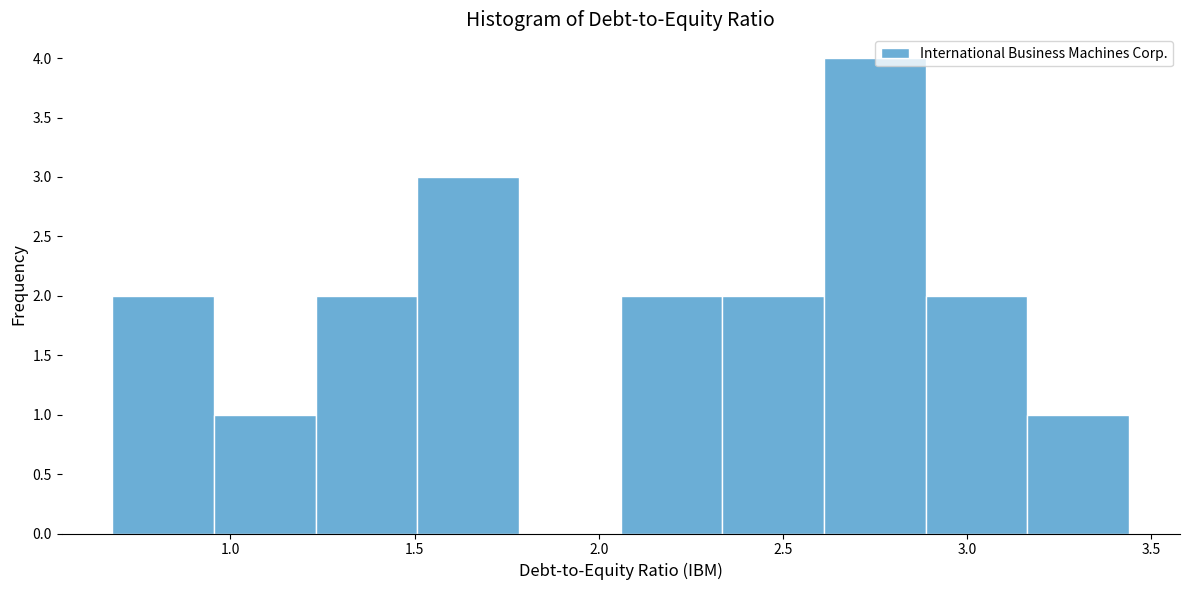

How tall is the bar that spans 2.90 to 3.15 on the x-axis? Neither the bar edges nor the heights are printed on the chart, so give them approximately, as read against the axes.

2